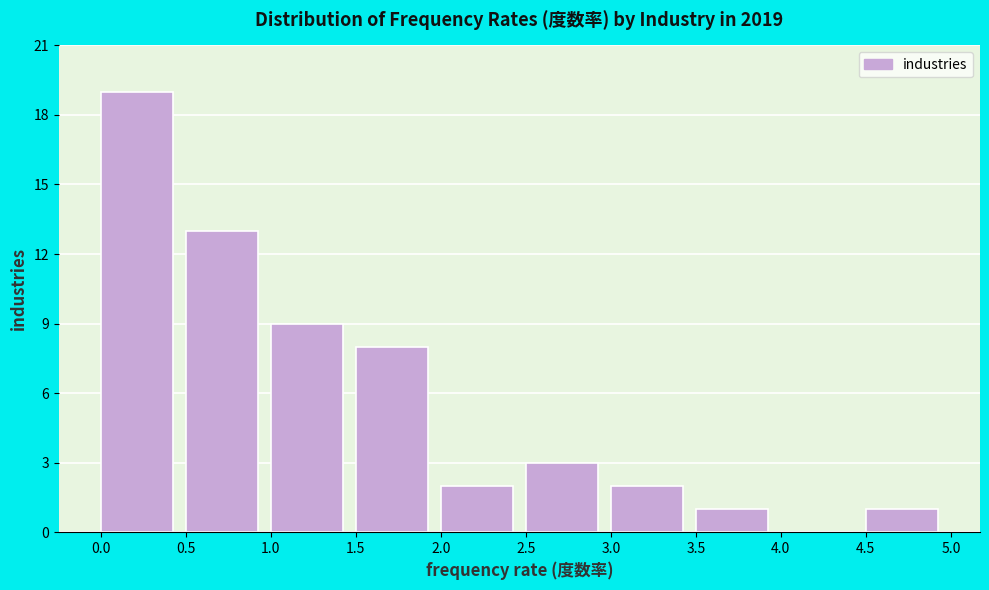

Reading left to right, transcribe this chart: for each bar, give the range it covers on the x-axis and its height. The values are not printed on the chart, so give them approximately, as read against the axis.

0.0 to 0.5: 19
0.5 to 1.0: 13
1.0 to 1.5: 9
1.5 to 2.0: 8
2.0 to 2.5: 2
2.5 to 3.0: 3
3.0 to 3.5: 2
3.5 to 4.0: 1
4.0 to 4.5: 0
4.5 to 5.0: 1